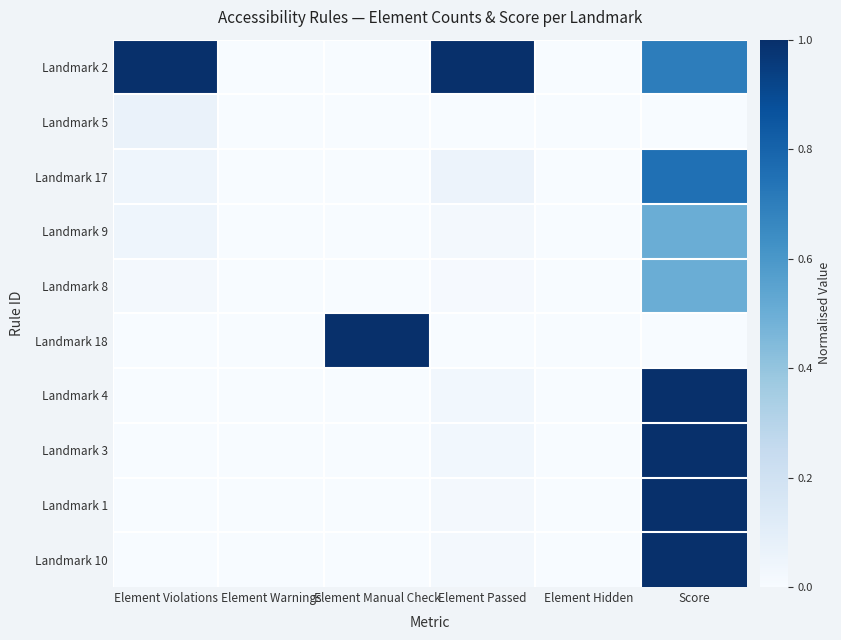

Which series has the widest spread of values?

Landmark 2